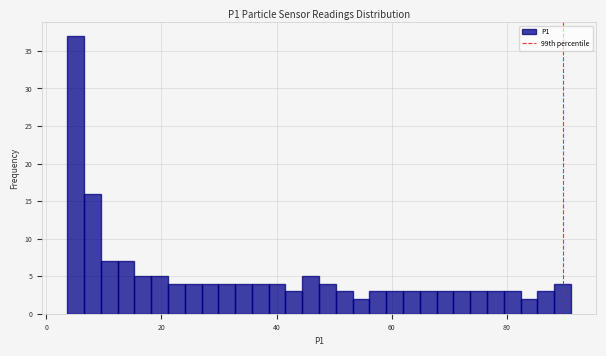

Around what value on the x-axis is the tallest bar? Give the approximate position of its centre, as read against the axis.

6